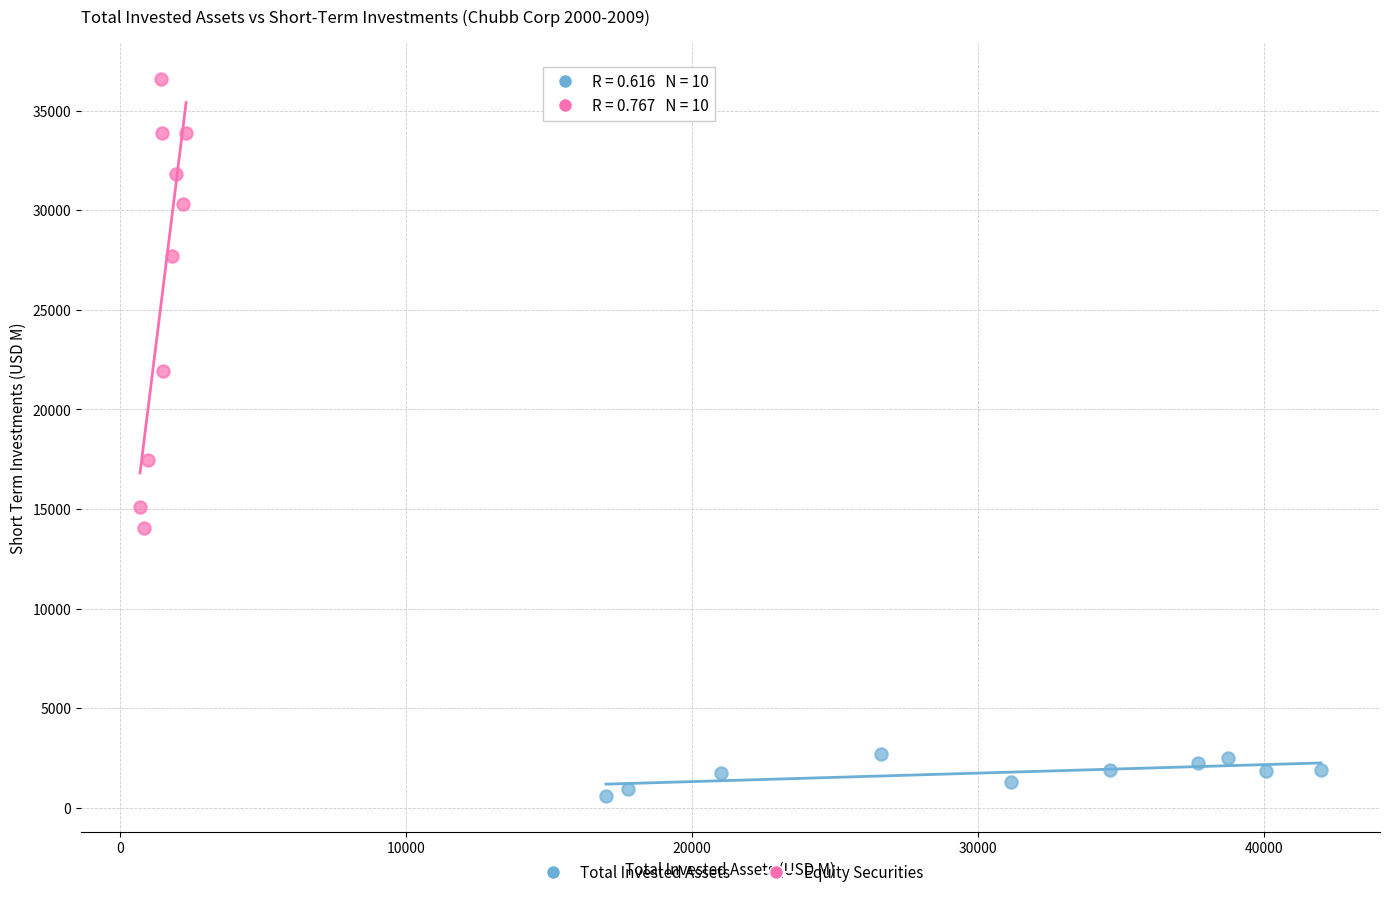

Which series has the largest Y range (max minus min)?

Equity Securities